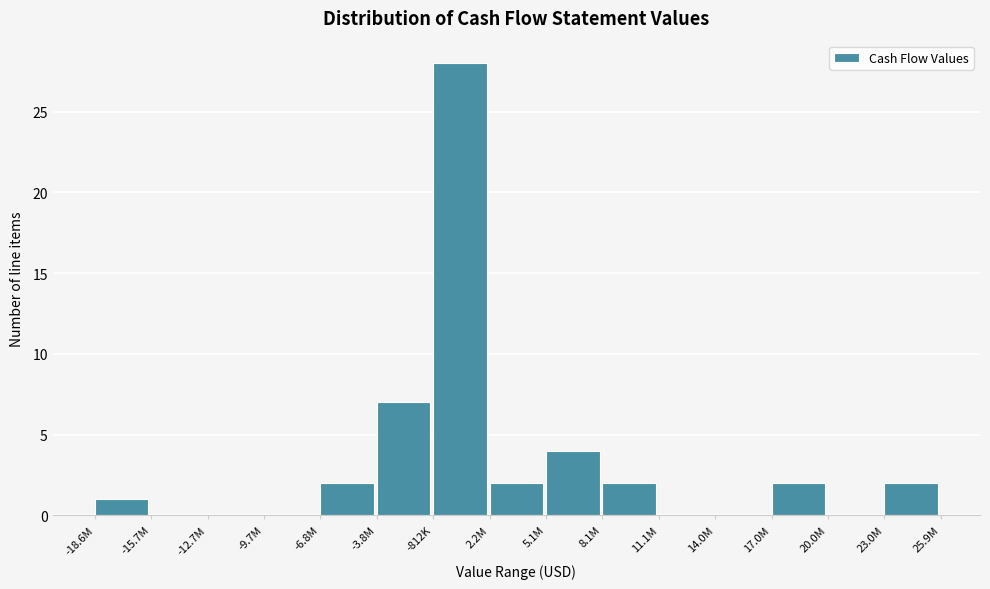

Reading right to left, extract all data points from this chart.

23.0M=2	20.0M=0	17.0M=2	14.0M=0	11.1M=0	8.1M=2	5.1M=4	2.2M=2	-812K=28	-3.8M=7	-6.8M=2	-9.7M=0	-12.7M=0	-15.7M=0	-18.6M=1